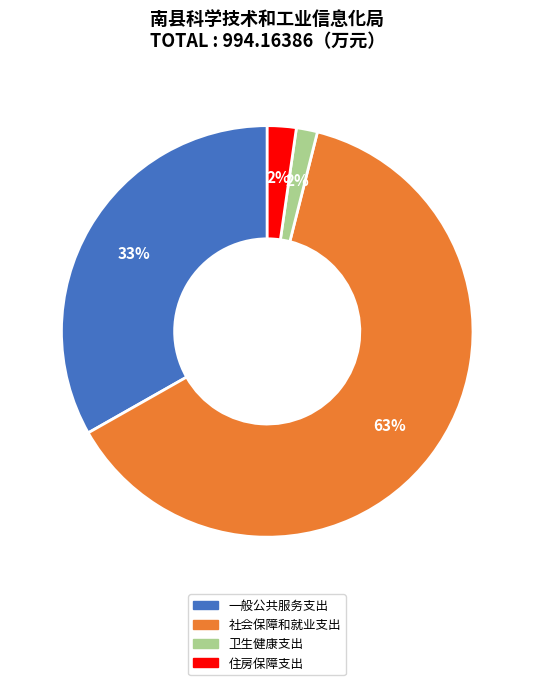

Combined, do 一般公共服务支出 and 住房保障支出 account for over 50%?

No